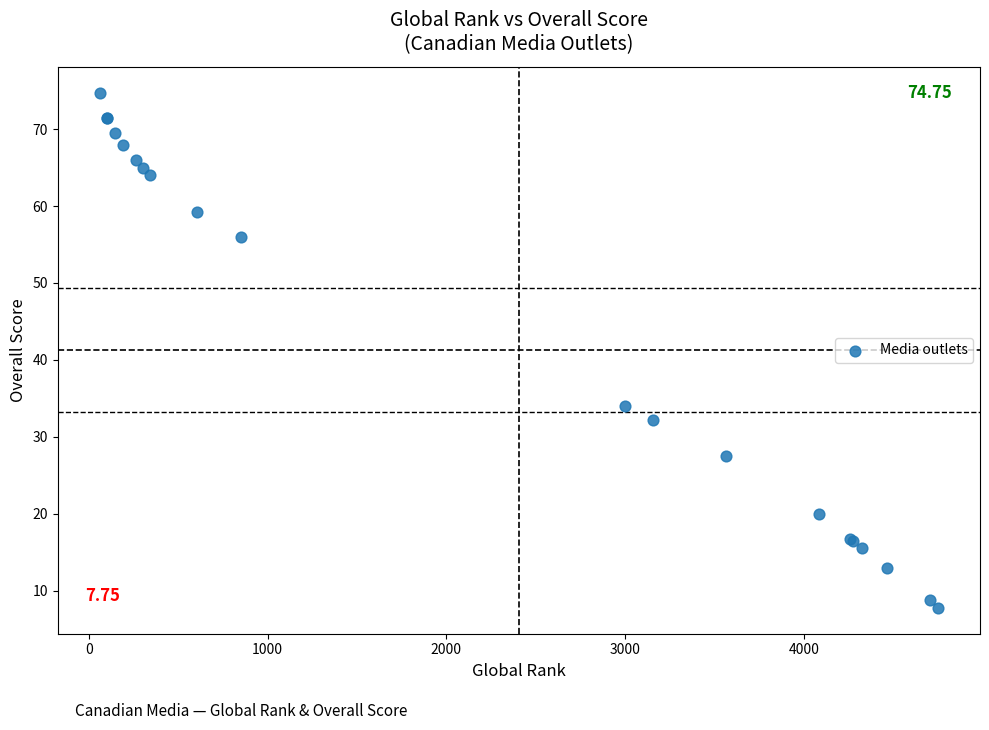

What Y value in the scatter plot is closest to 41?

34.0